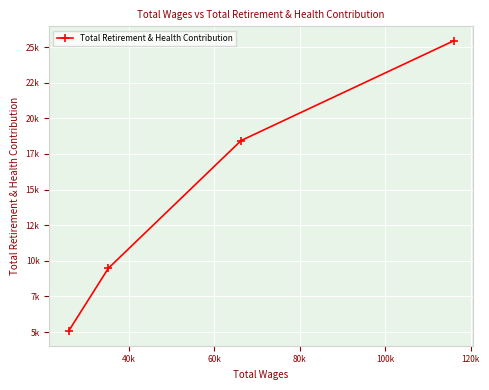

What is the sum of all values?

58412